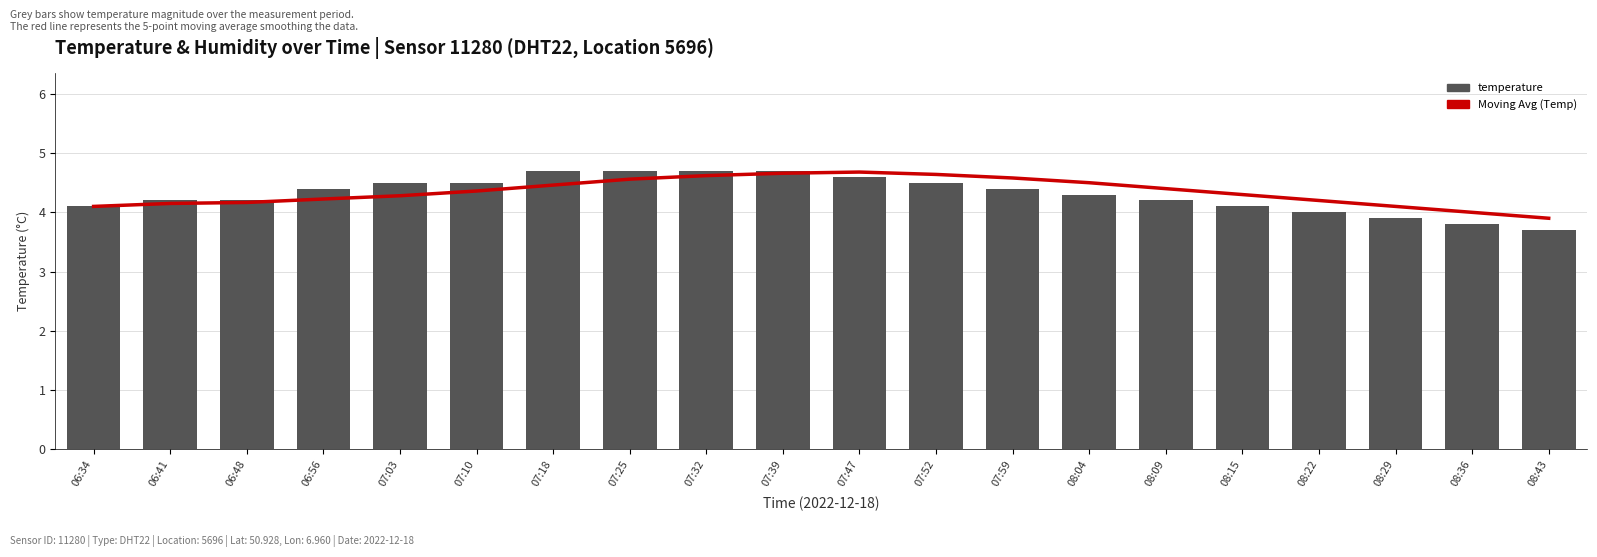

What is the label of the 6th bar from the right?

08:09